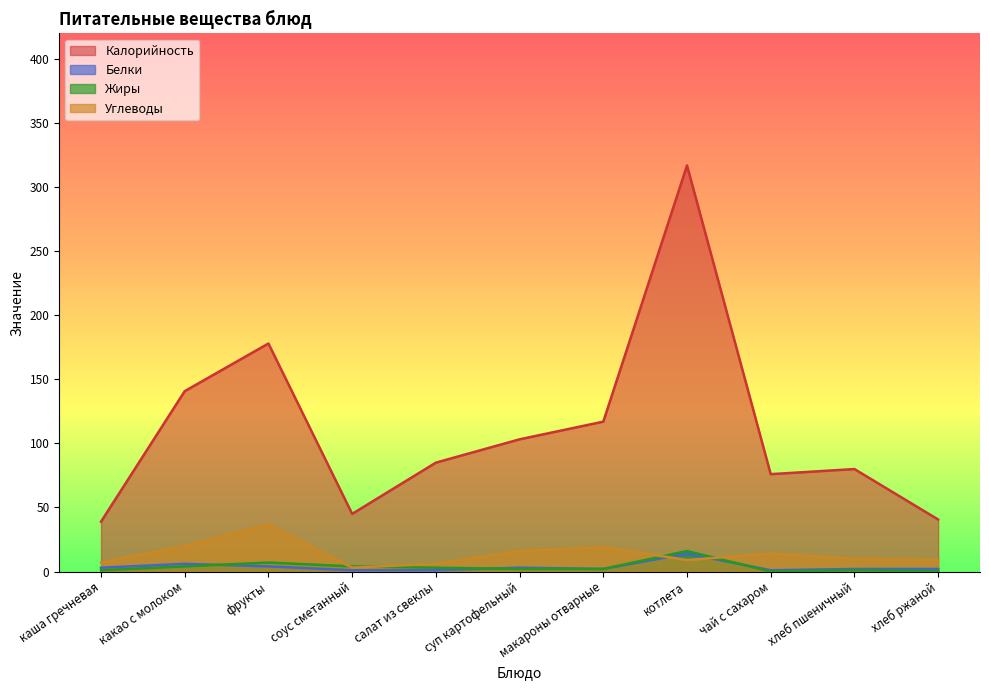

Reading right to left, extract all data points from this chart.

Калорийность: 40.6	80.0	76.0	317.0	117.0	103.2	85.0	45.0	178.0	140.8	38.9
Белки: 2.0	2.0	1.0	14.0	2.0	3.0	1.0	1.0	4.0	6.0	3.0
Жиры: 0.3	1.0	0.0	16.0	2.0	2.0	3.0	4.0	7.0	4.0	1.0
Углеводы: 9.0	10.0	14.0	9.0	19.0	16.0	6.0	3.0	36.8	20.0	7.0